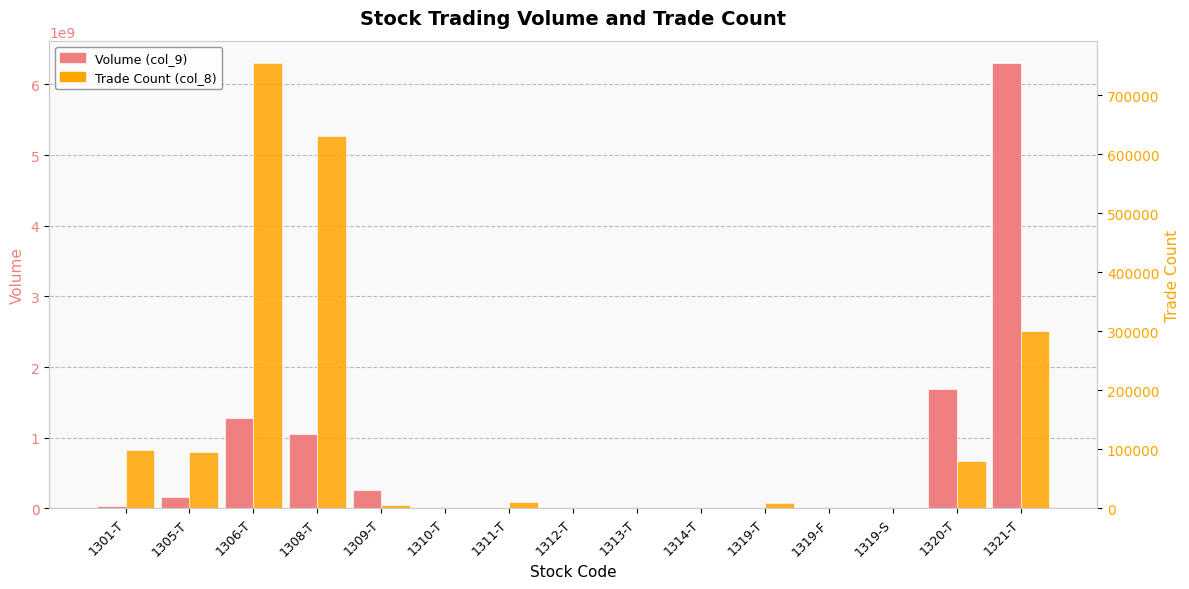

The value of Trade Count (col_8) at 1313-T is 10. True or false?

True